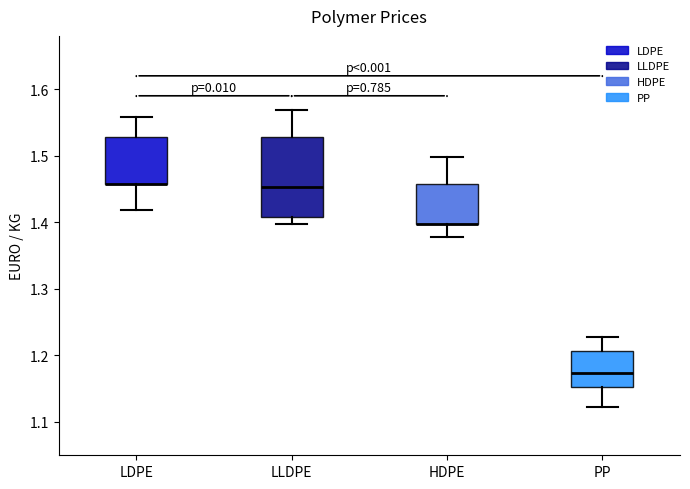

Which box is the tallest, from its lower edge to its upper edge?

LLDPE